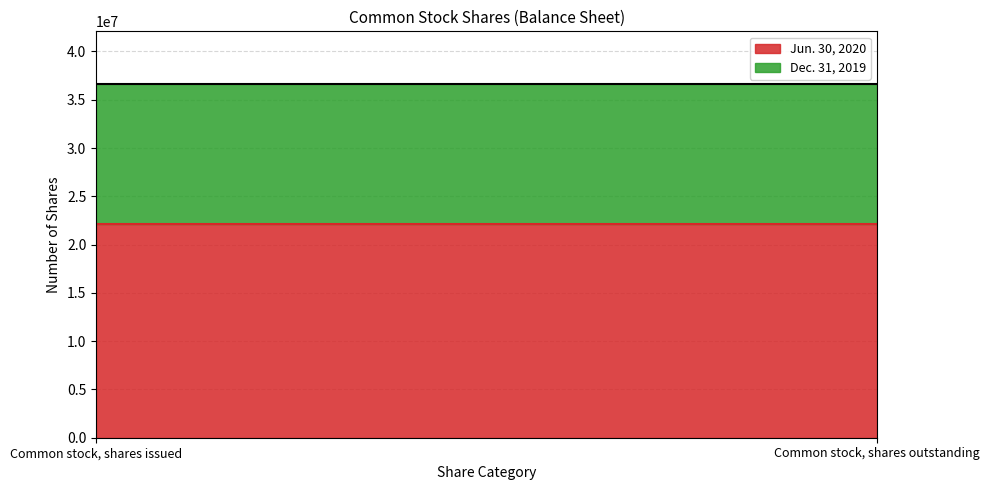

What position from the left is Common stock, shares outstanding?

2